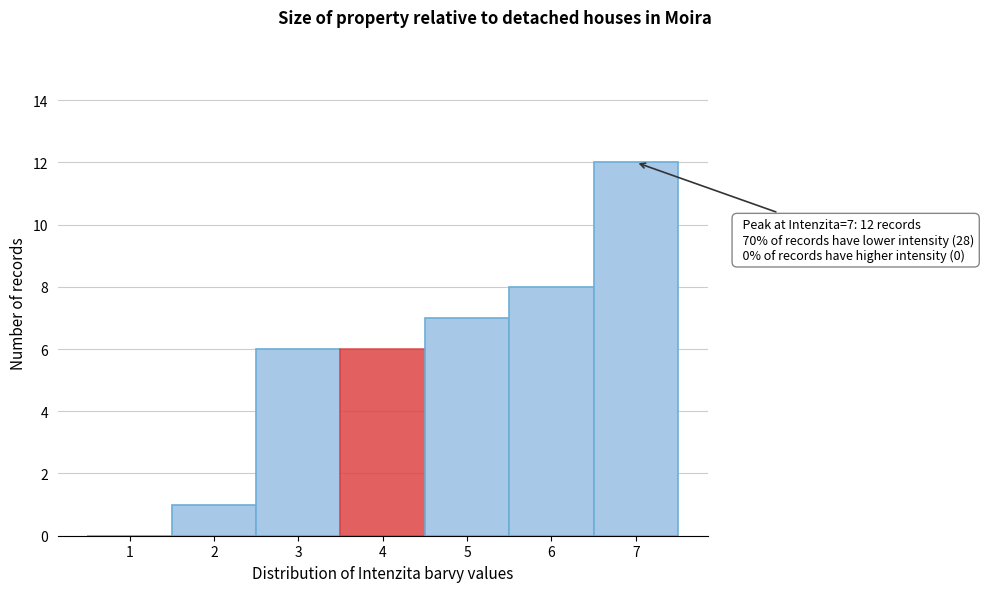

Which range on the x-axis has the tallest bar?

6.5 to 7.5